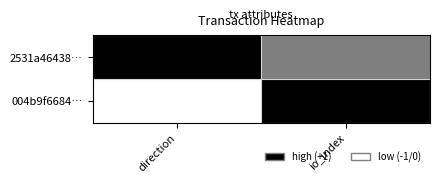

At which category does the chart reach its peak across all series?

io_index